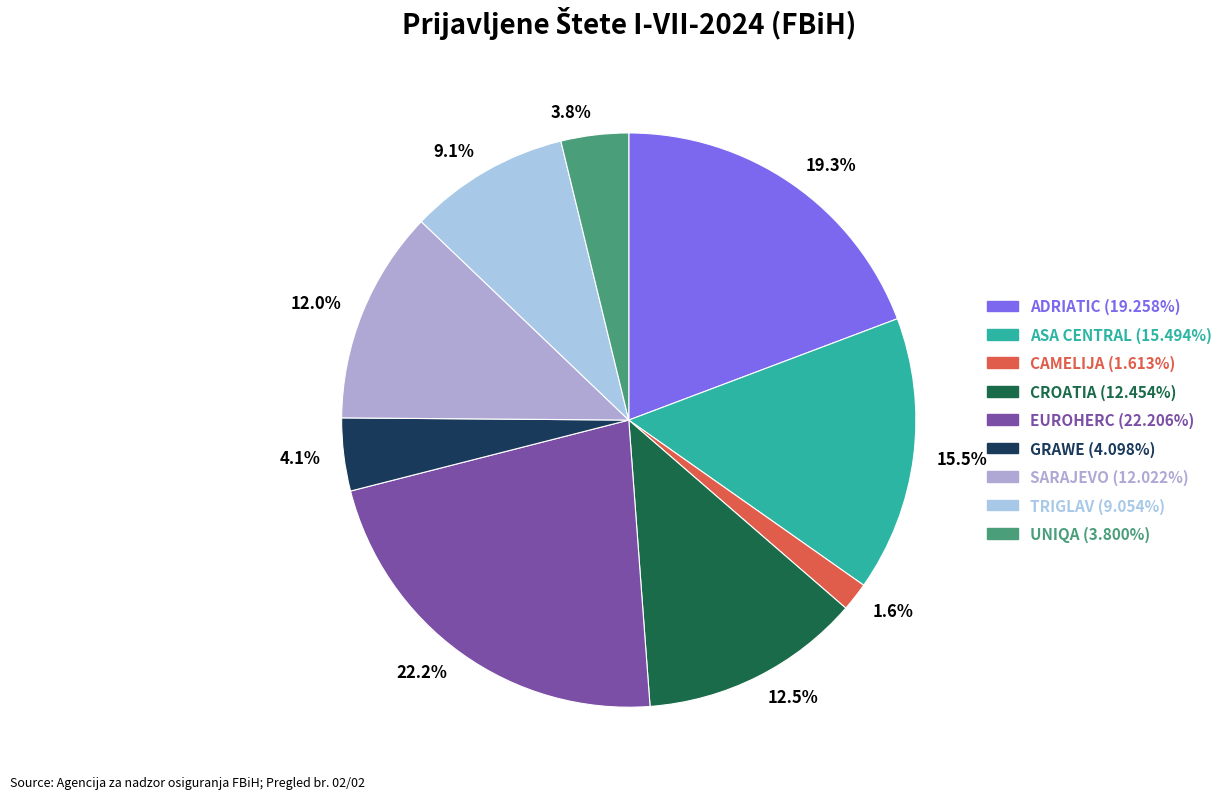

Which has a higher value, 3.8% or 9.1%?

9.1%